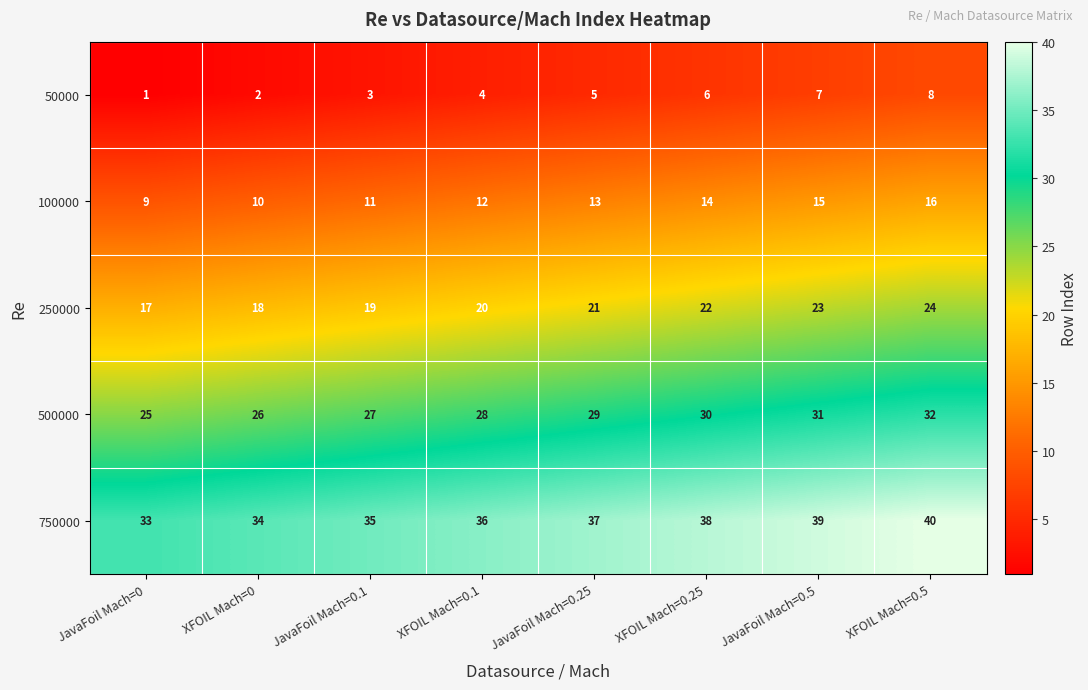

Where is 500000 nearest to the value 28?

XFOIL Mach=0.1